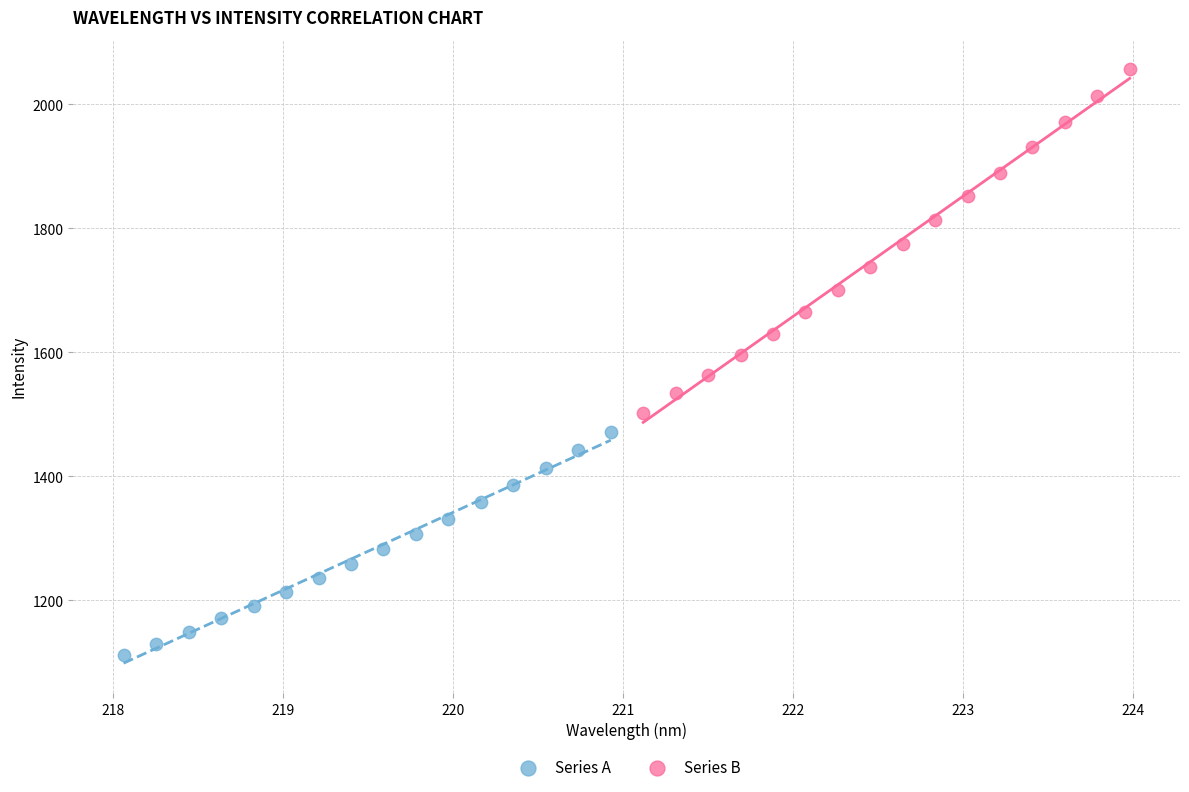

Which series contains the lowest Y value?

Series A